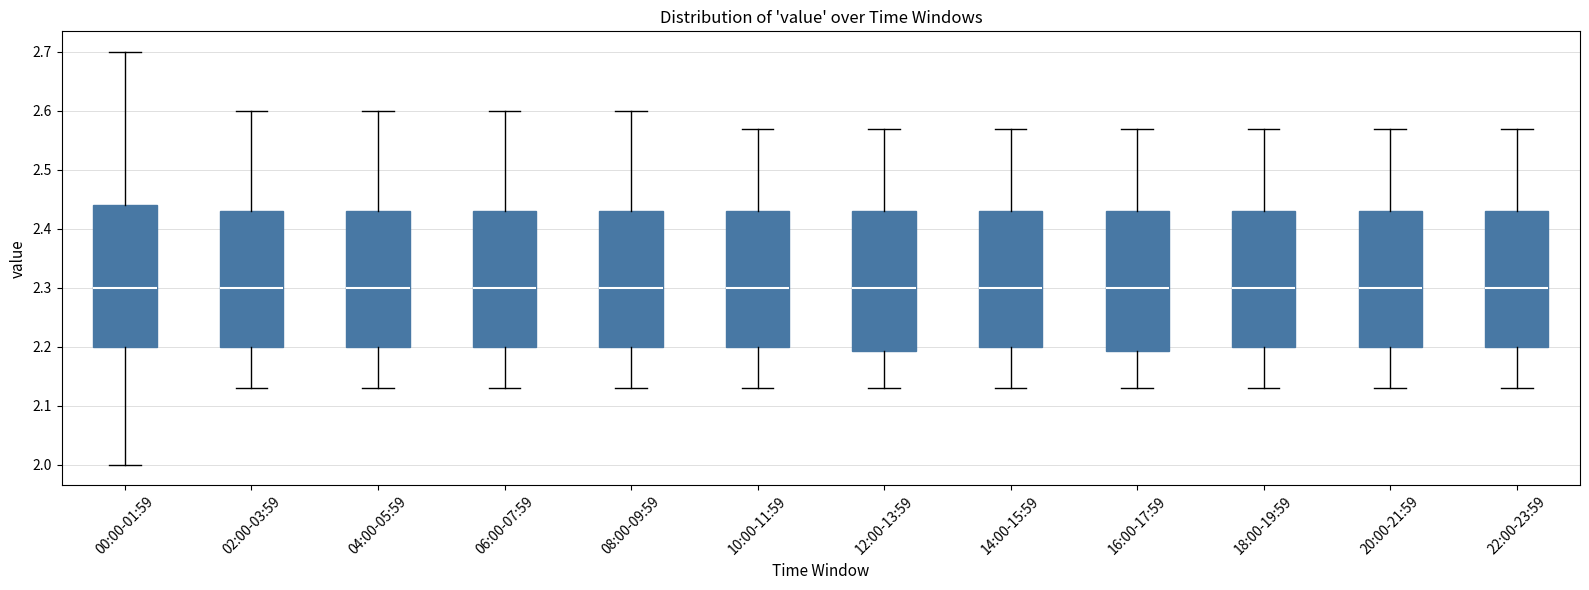

Reading left to right, read every box against the y-axis: the position of its median line, the range the box covers, and the ends of its whiskers. The values are not printed on the chart, so give them approximately, as read against the axis.

00:00-01:59: median 2.30, box 2.20 to 2.44, whiskers 2.00 to 2.70
02:00-03:59: median 2.30, box 2.20 to 2.43, whiskers 2.13 to 2.60
04:00-05:59: median 2.30, box 2.20 to 2.43, whiskers 2.13 to 2.60
06:00-07:59: median 2.30, box 2.20 to 2.43, whiskers 2.13 to 2.60
08:00-09:59: median 2.30, box 2.20 to 2.43, whiskers 2.13 to 2.60
10:00-11:59: median 2.30, box 2.20 to 2.43, whiskers 2.13 to 2.57
12:00-13:59: median 2.30, box 2.19 to 2.43, whiskers 2.13 to 2.57
14:00-15:59: median 2.30, box 2.20 to 2.43, whiskers 2.13 to 2.57
16:00-17:59: median 2.30, box 2.19 to 2.43, whiskers 2.13 to 2.57
18:00-19:59: median 2.30, box 2.20 to 2.43, whiskers 2.13 to 2.57
20:00-21:59: median 2.30, box 2.20 to 2.43, whiskers 2.13 to 2.57
22:00-23:59: median 2.30, box 2.20 to 2.43, whiskers 2.13 to 2.57